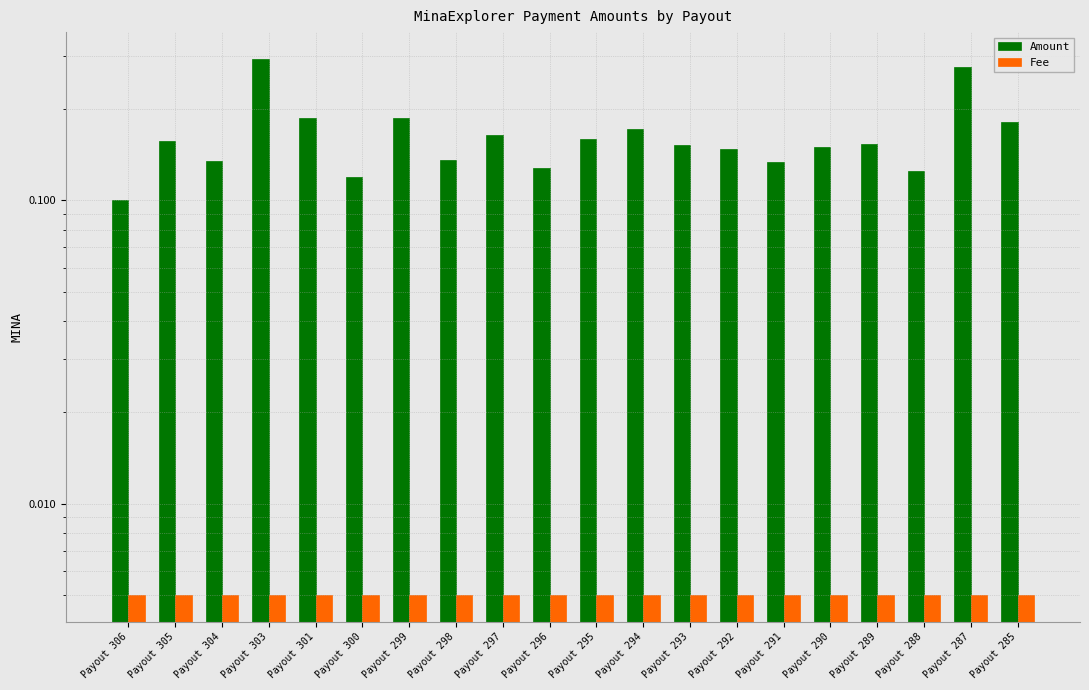

How many categories are shown in the chart?

20